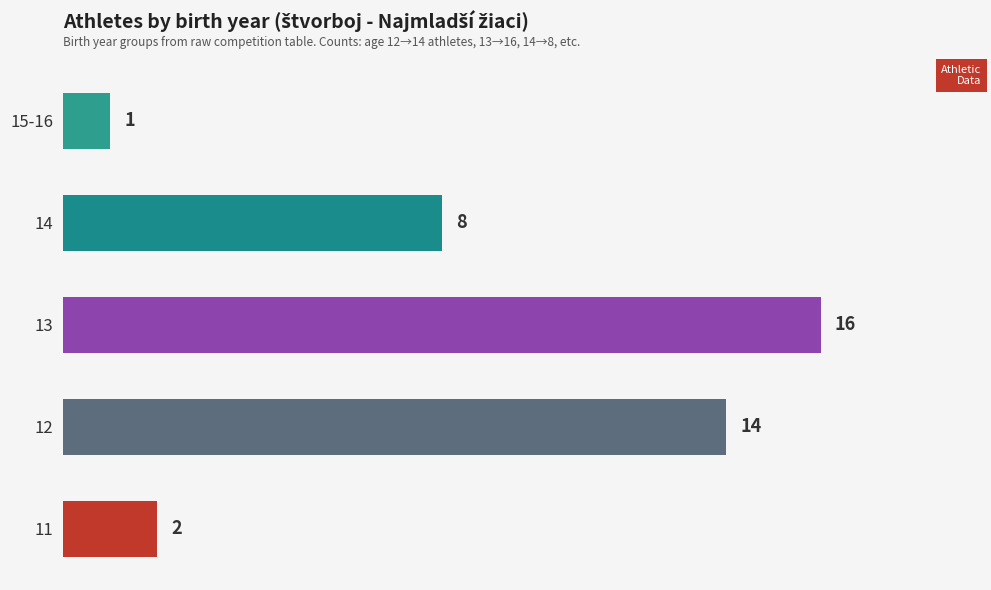

Rank the categories by value from highest to lowest.

13, 12, 14, 11, 15-16